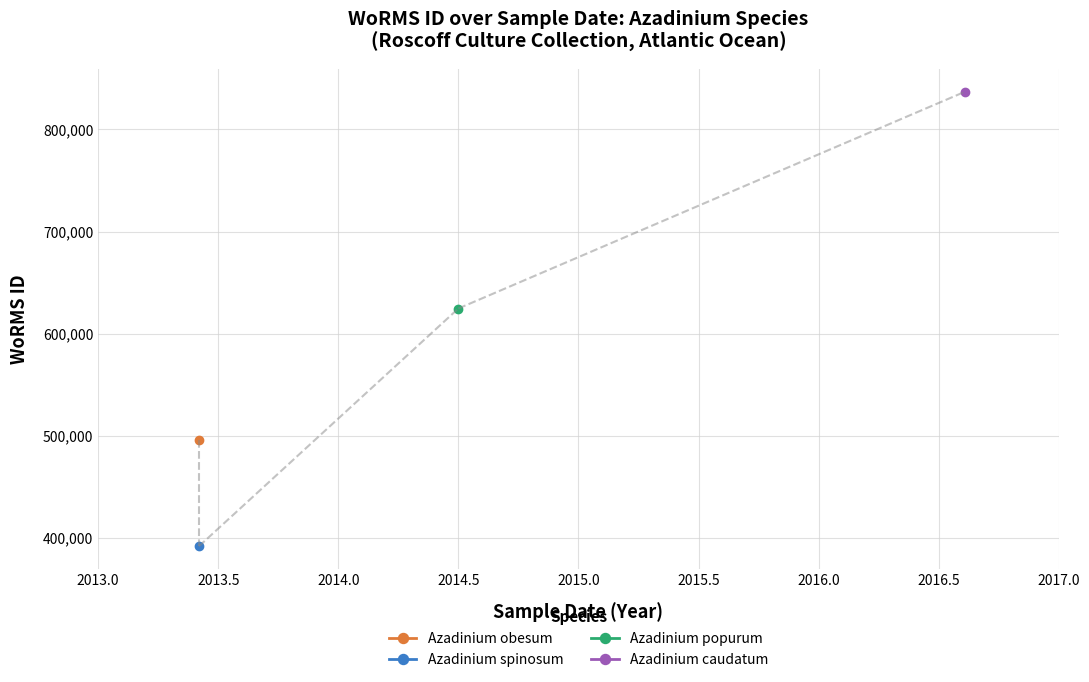

Is it true that the value at 12-08-2016 is 473694?

False